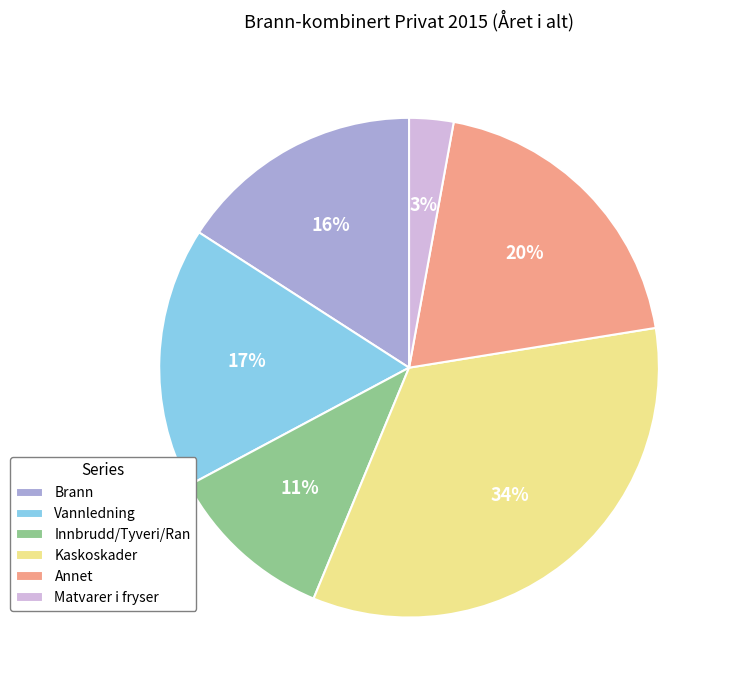

To the nearest percent, what is the difference between the largest and smallest slice percentages?

31%